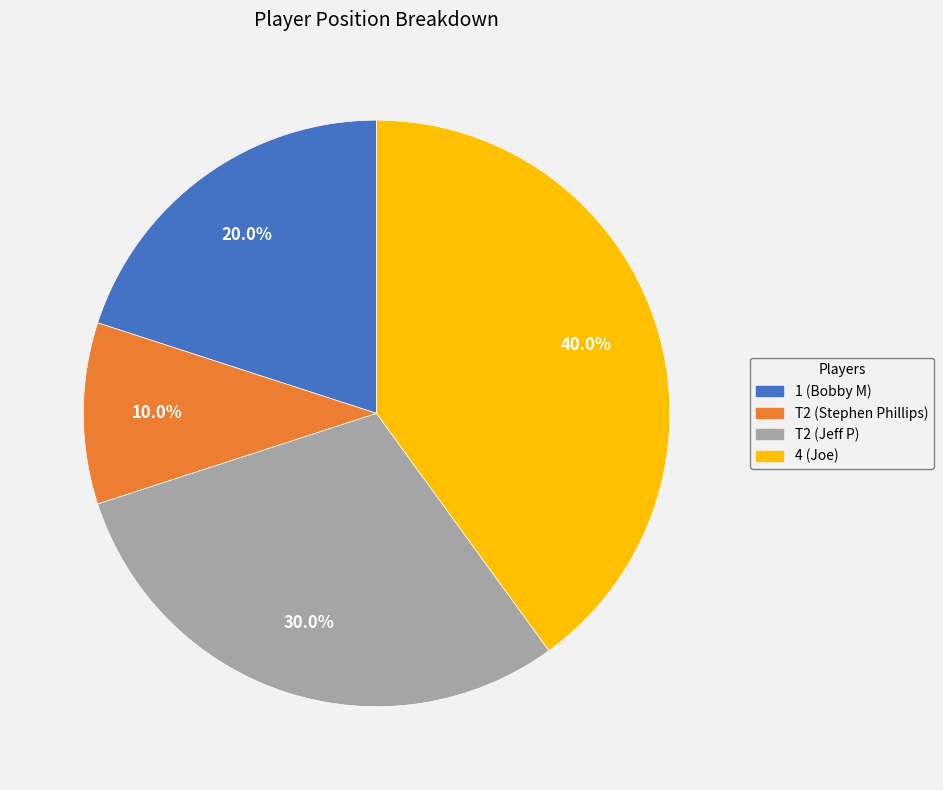

How much of the chart is everything except 4 (Joe)?

60.0%